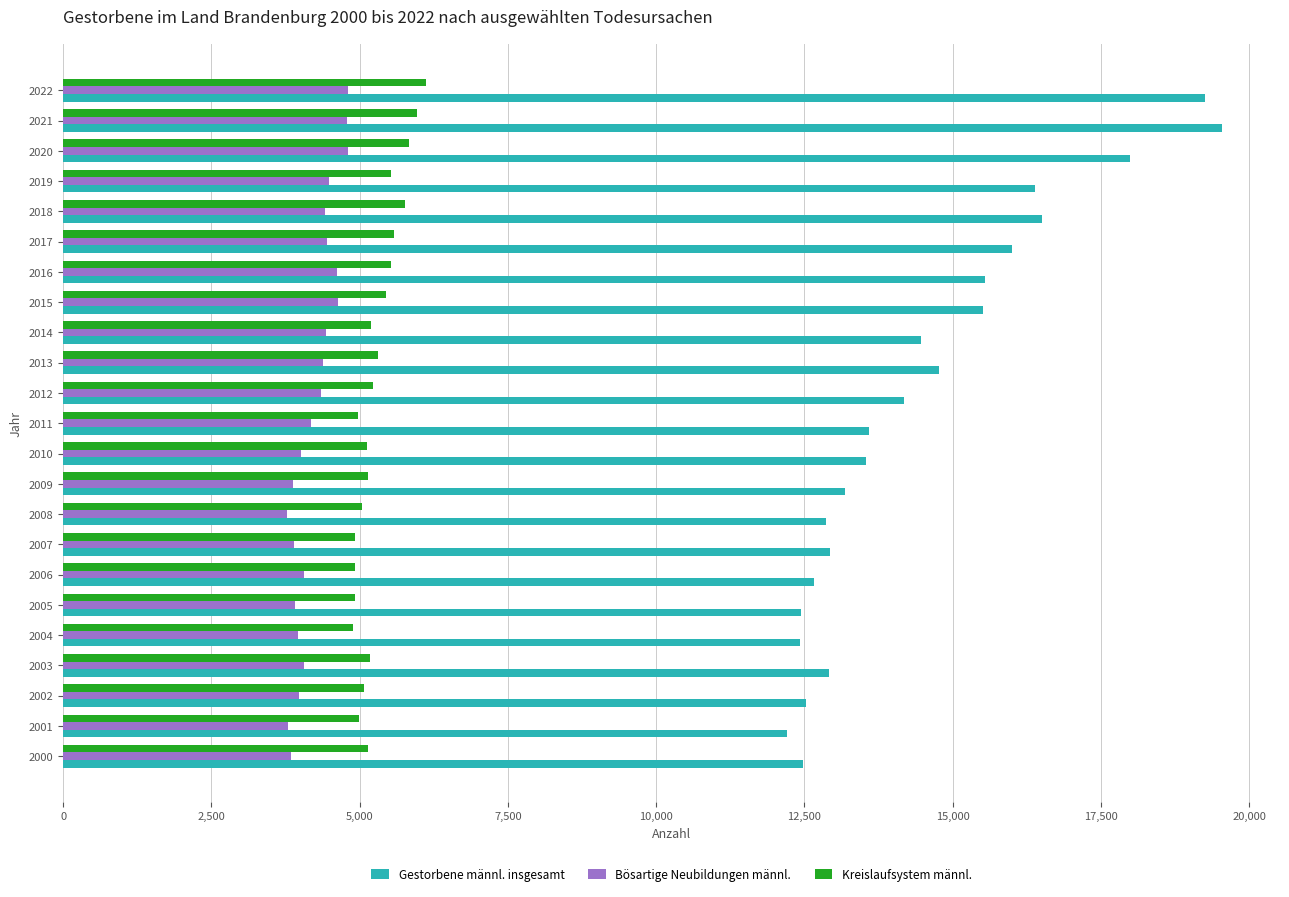

True or false: Bösartige Neubildungen männl. has a value of 3984 at 2002.

True